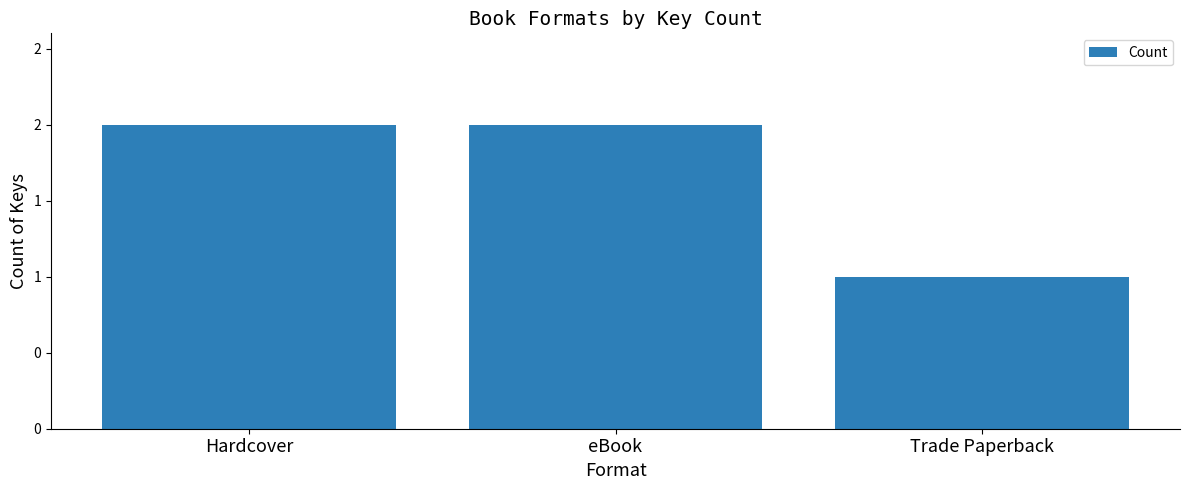

List the labels in order of value, smallest first.

Trade Paperback, Hardcover, eBook